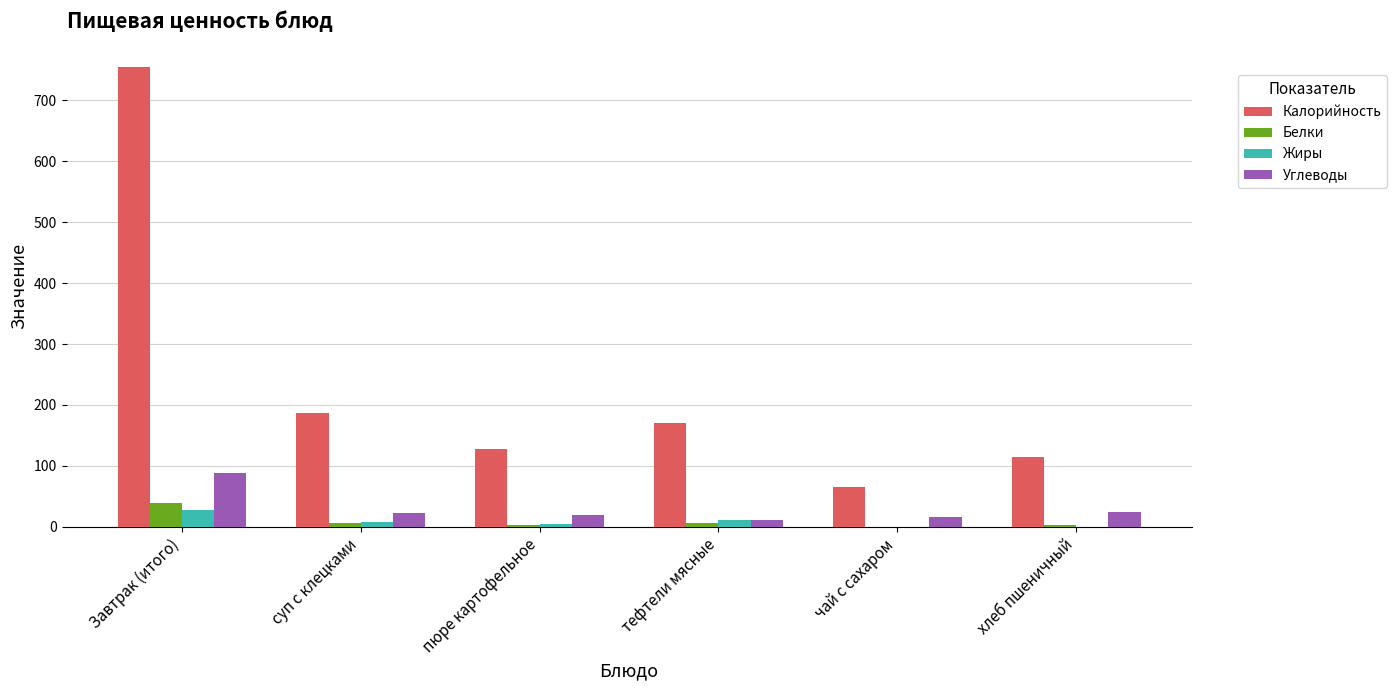

Is it true that Калорийность equals 28.4 at пюре картофельное?

False